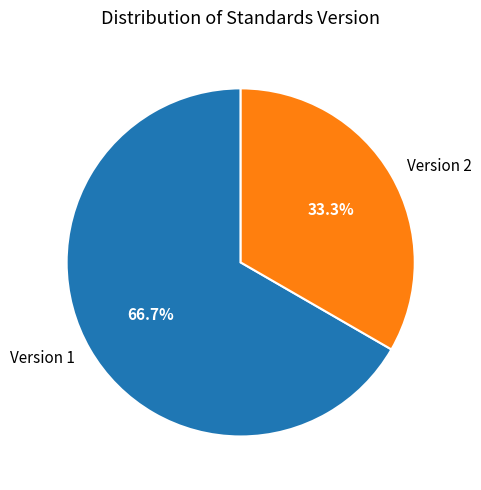

Rank the categories by value from lowest to highest.

Version 2, Version 1